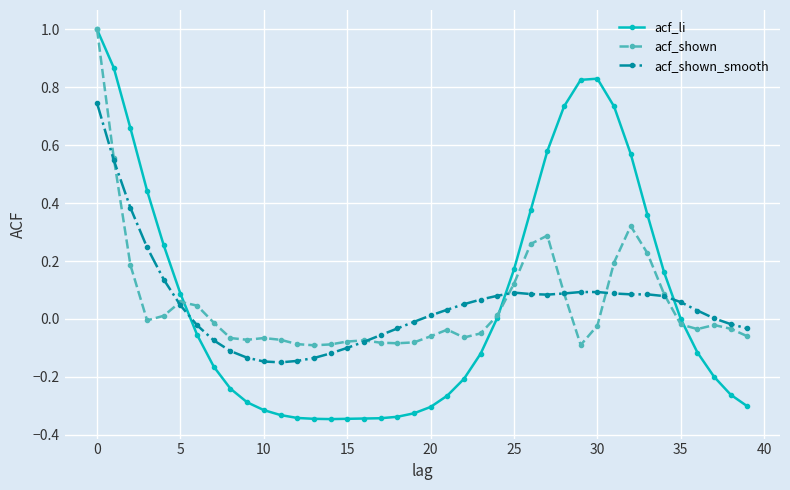

Is this an area chart (filled region under the line)?

No